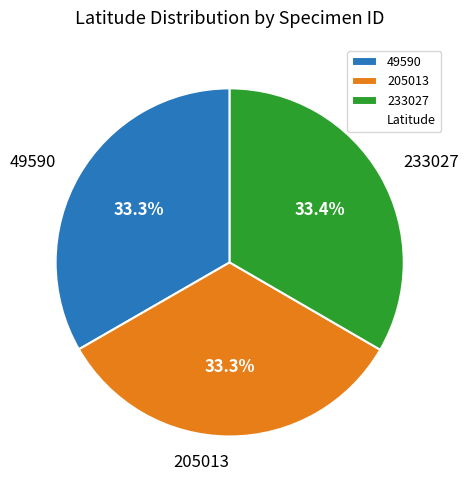

Is the sum of 233027 and 205013 greater than half?

Yes